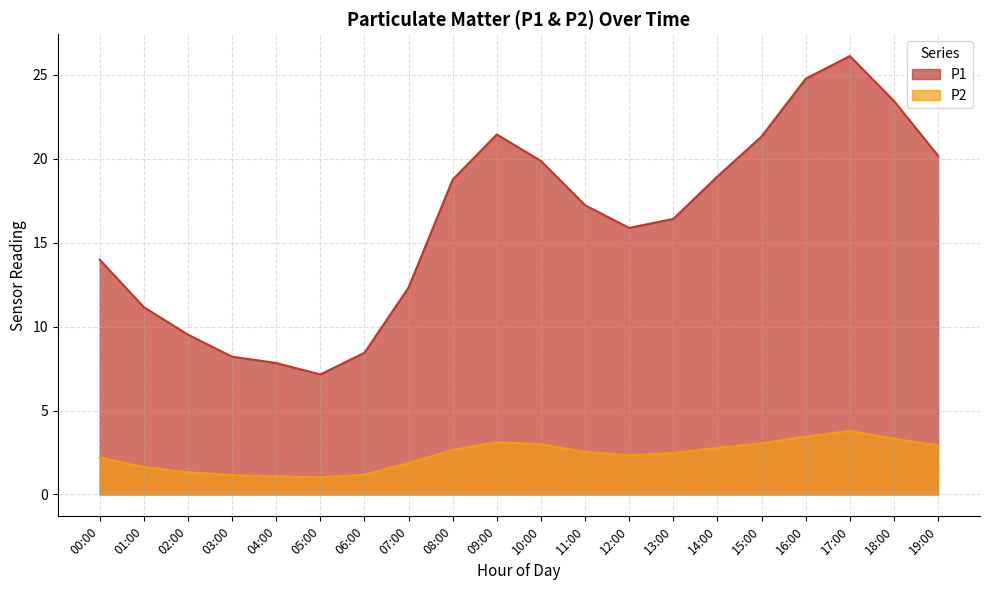

At which label does P2 reach its minimum?

05:00